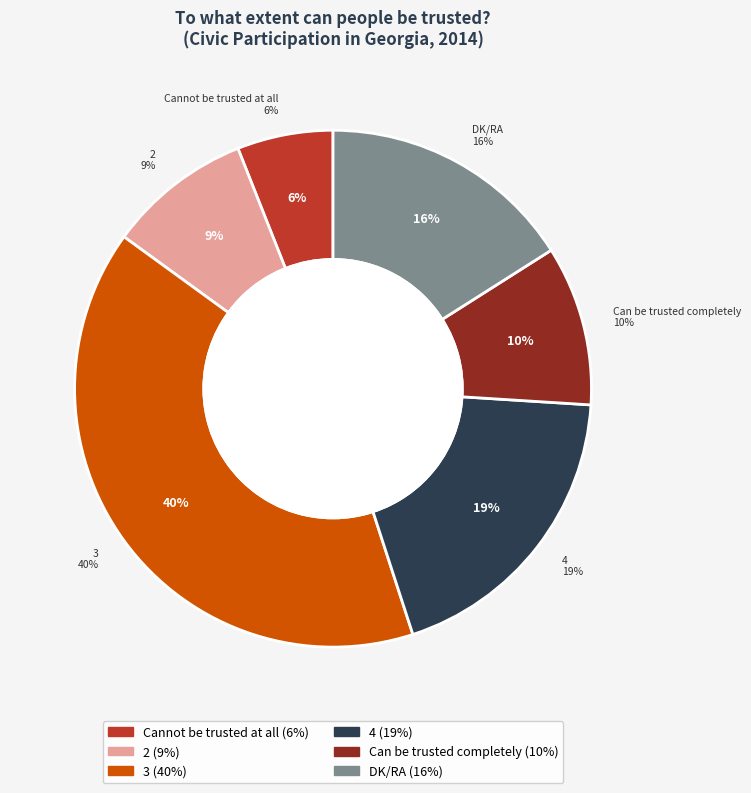

To the nearest percent, what is the combined percentage of Cannot be trusted at all and 3?

46%